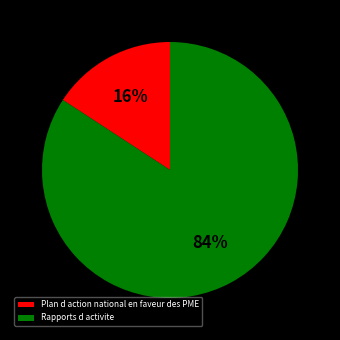

Is it true that Plan d action national en faveur des PME is 16% of the pie?

True